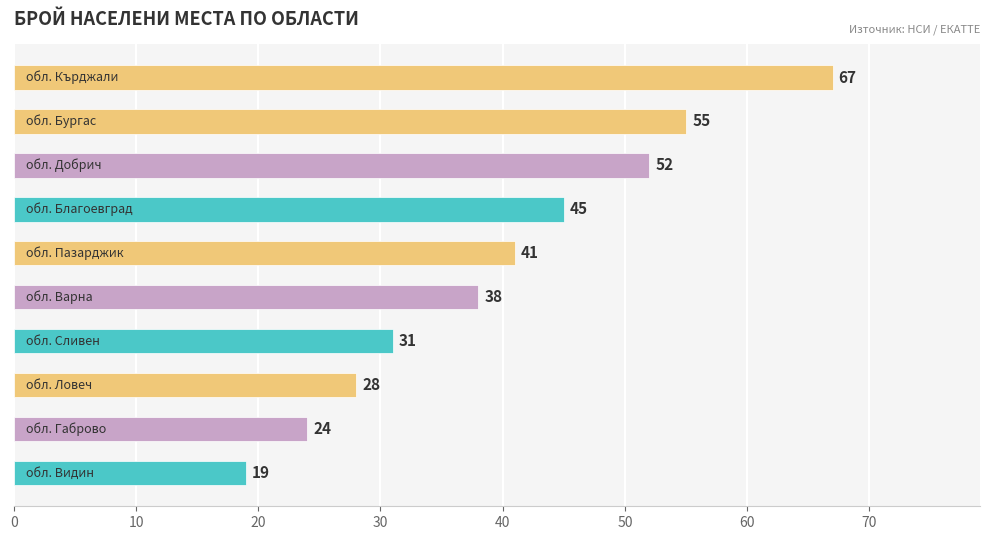

Reading bottom to top, list all the values displayed in this chart.

19	24	28	31	38	41	45	52	55	67